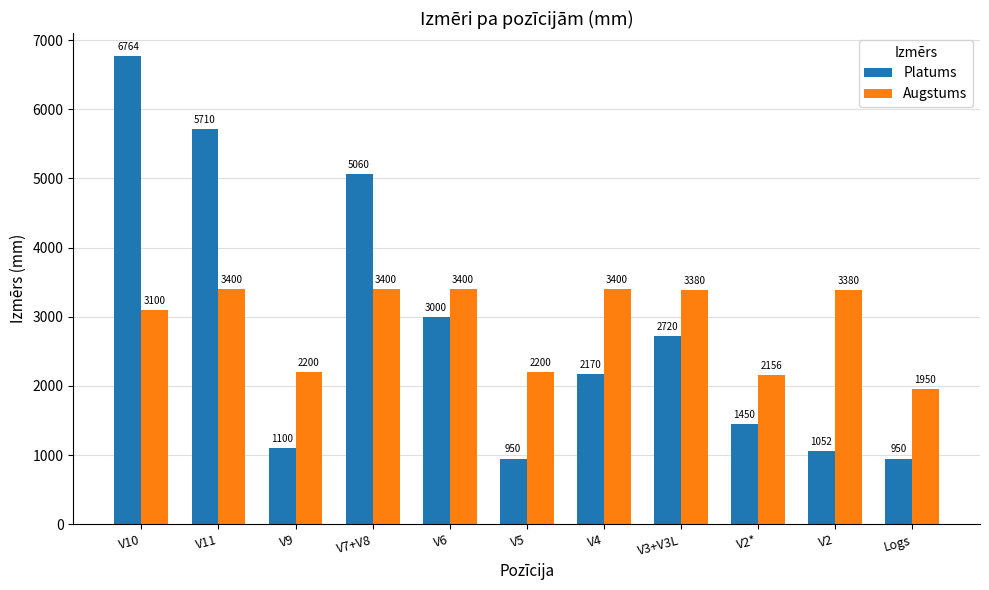

At which label is Platums closest to 3857?

V6